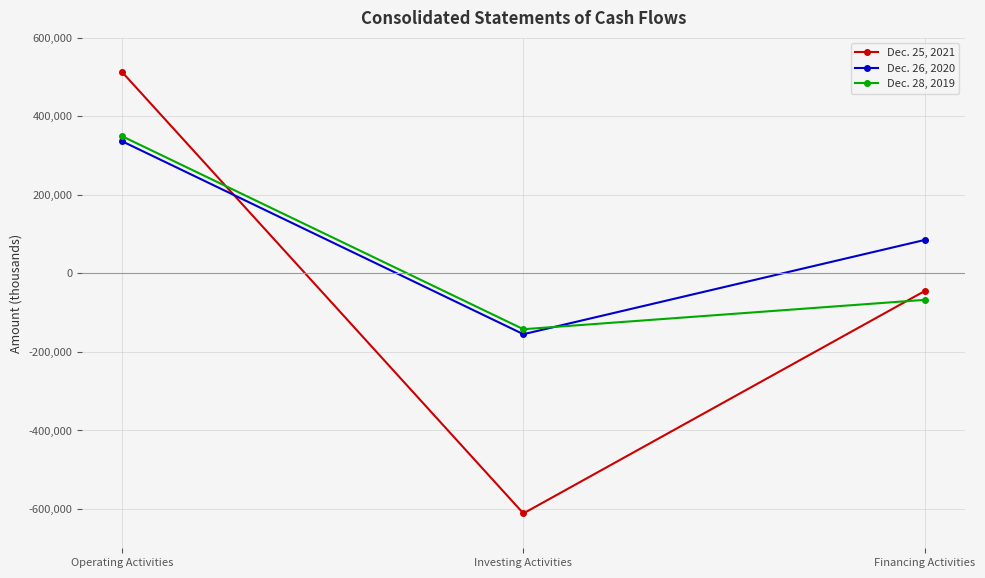

At which label is Dec. 26, 2020 closest to 90879?

Financing Activities